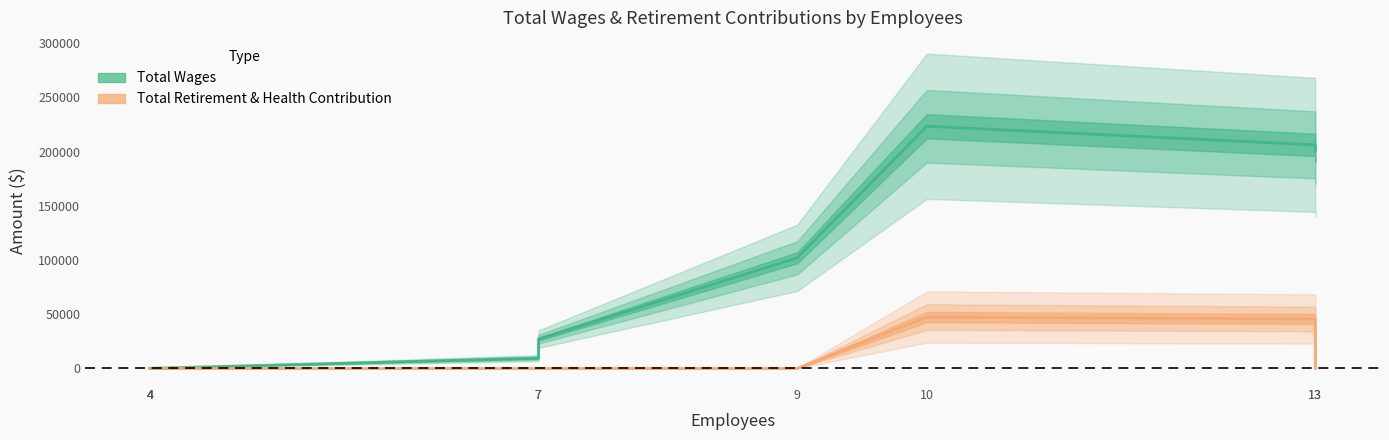

Count the number of data series in this chart.

2